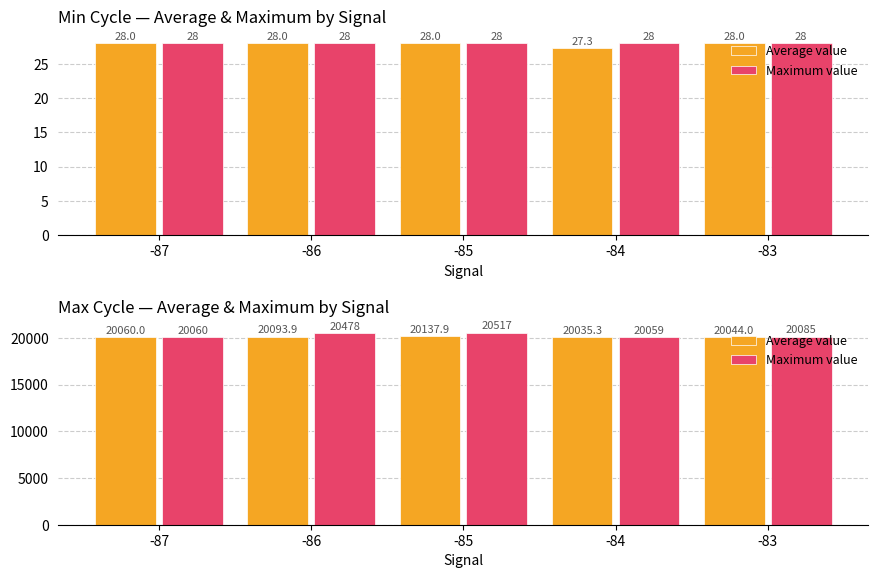

Reading left to right, extract all data points from this chart.

Average value: 20060.0	20093.9	20137.9	20035.3	20044.0
Maximum value: 20060.0	20478.0	20517.0	20059.0	20085.0